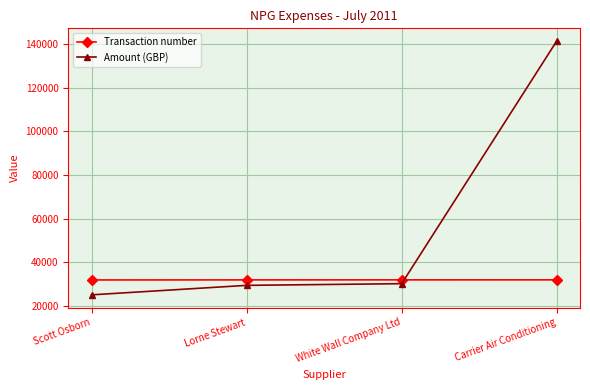

How many categories are shown in the chart?

4